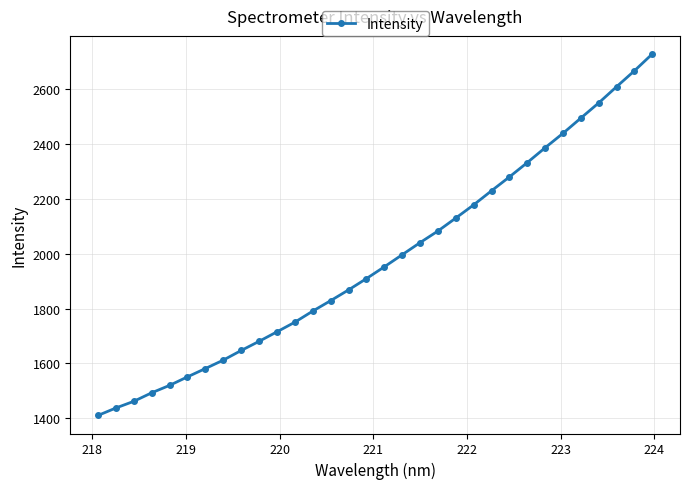

What is the value of the 1st point from the left?

1410.0